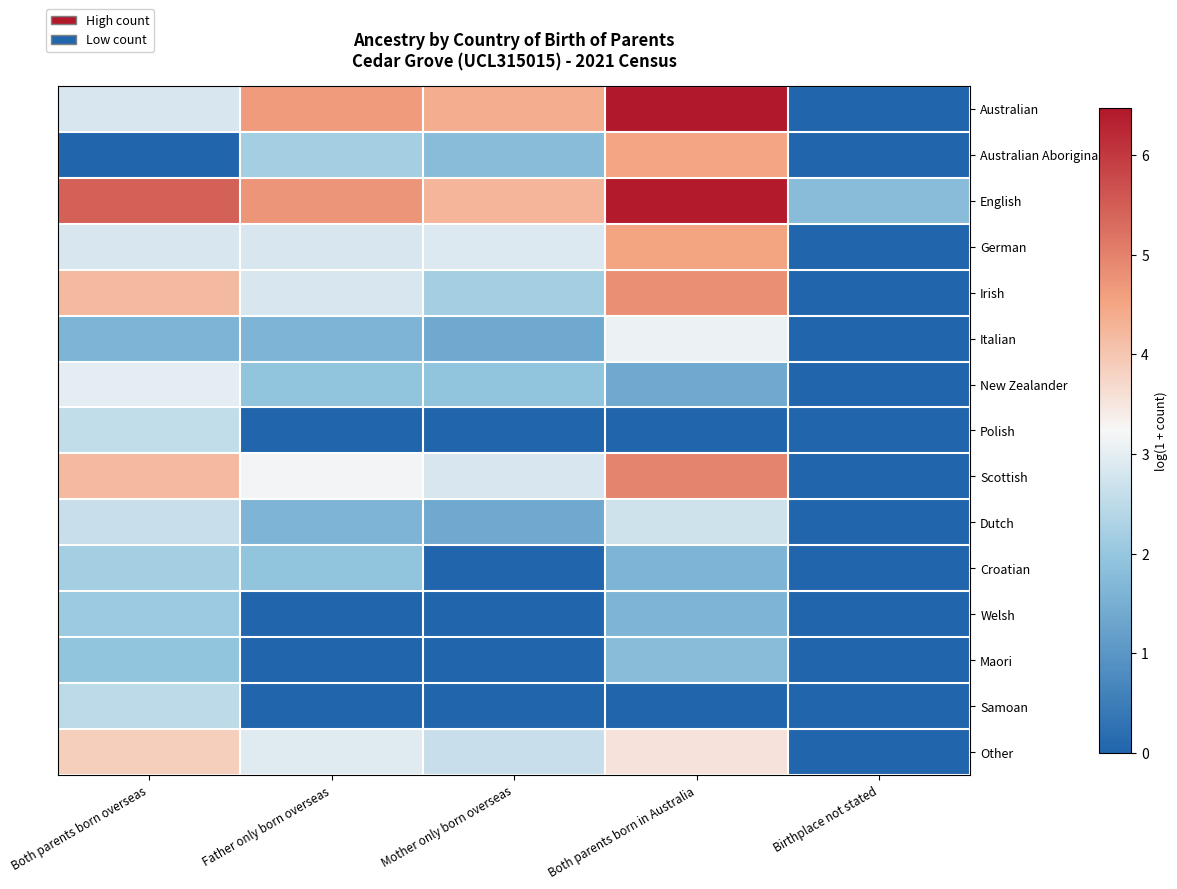

How many distinct data groups are displayed?

15